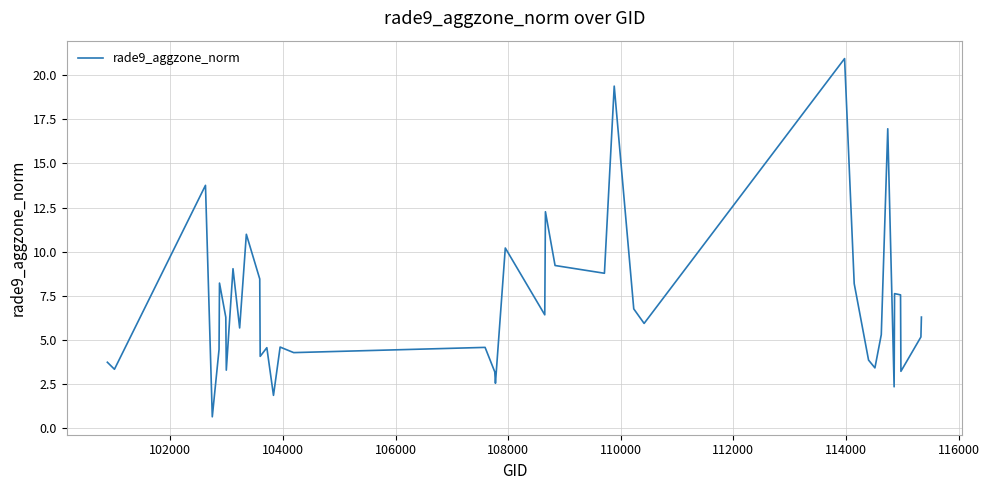

What is the difference between the maximum and minimum values?

20.3